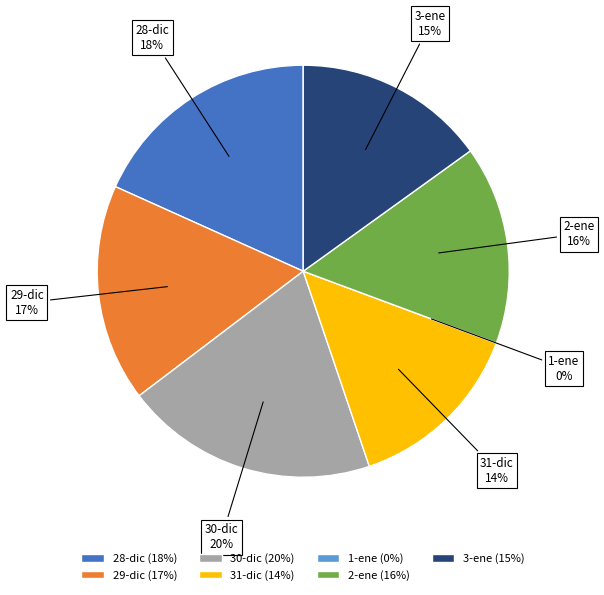

Rank the categories by value from lowest to highest.

1-ene, 31-dic, 3-ene, 2-ene, 29-dic, 28-dic, 30-dic